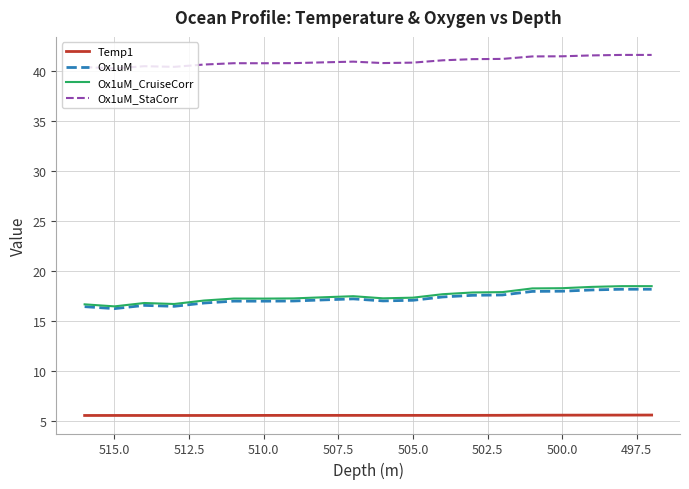

True or false: Ox1uM_StaCorr and Temp1 cross at least once.

False